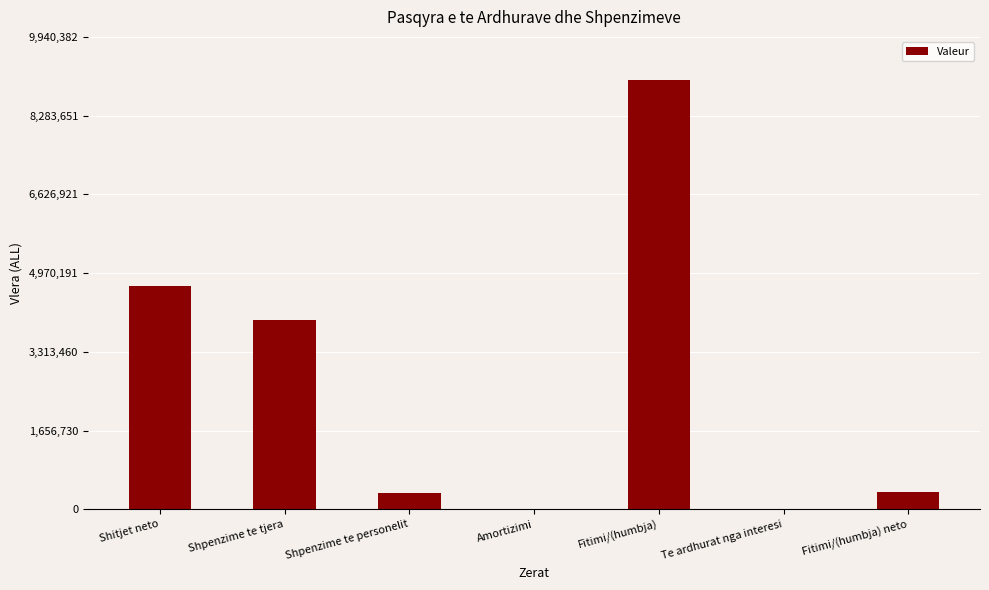

Are the bars grouped side by side (vs. stacked)?

No